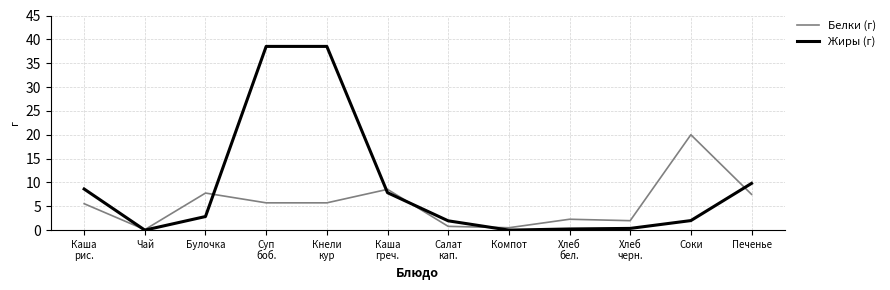

List the series in order of their overall mean, highest first.

Жиры (г), Белки (г)